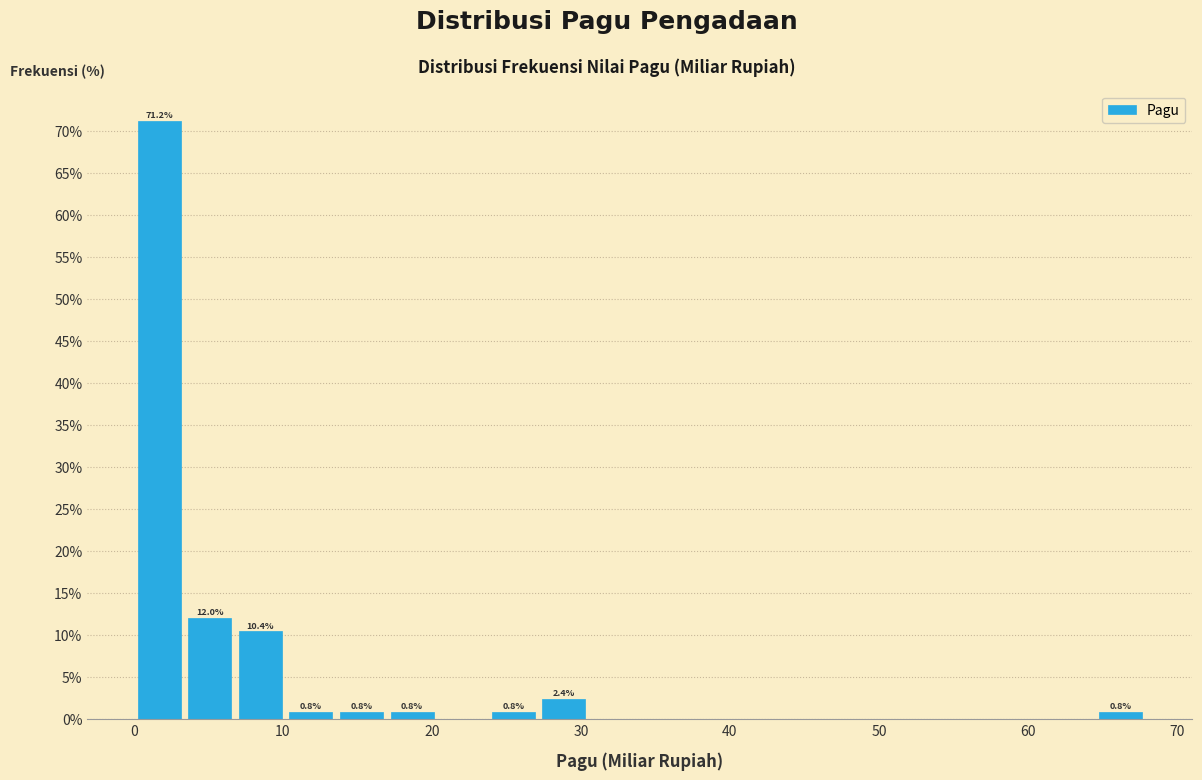

Around what value on the x-axis is the tallest bar? Give the approximate position of its centre, as read against the axis.

2